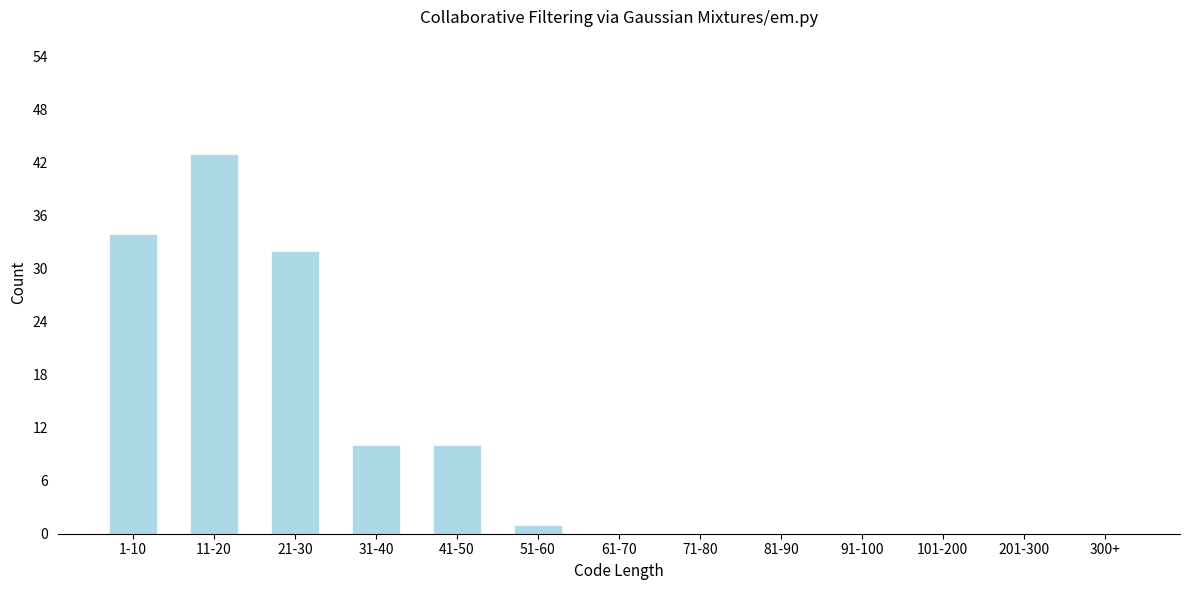

Reading left to right, what are all the values shown in this chart?

1-10=34	11-20=43	21-30=32	31-40=10	41-50=10	51-60=1	61-70=0	71-80=0	81-90=0	91-100=0	101-200=0	201-300=0	300+=0